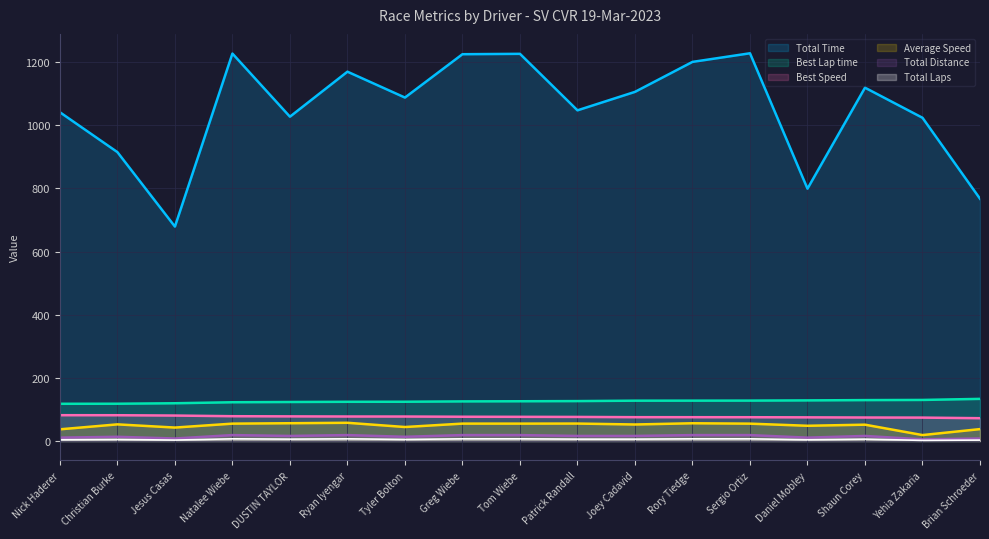

True or false: Best Speed and Total Distance cross at least once.

False